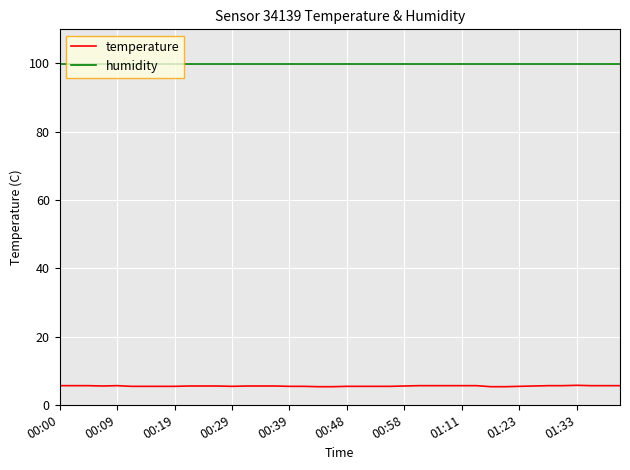

Which series has the largest total across all categories?

humidity